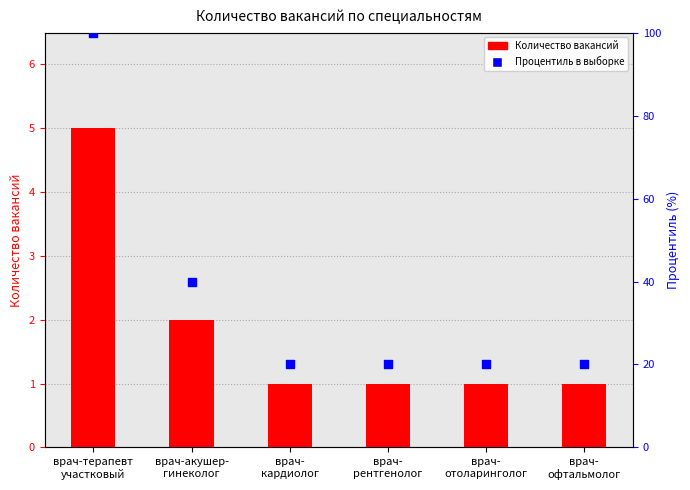

Which series has the largest total across all categories?

Процентиль в выборке